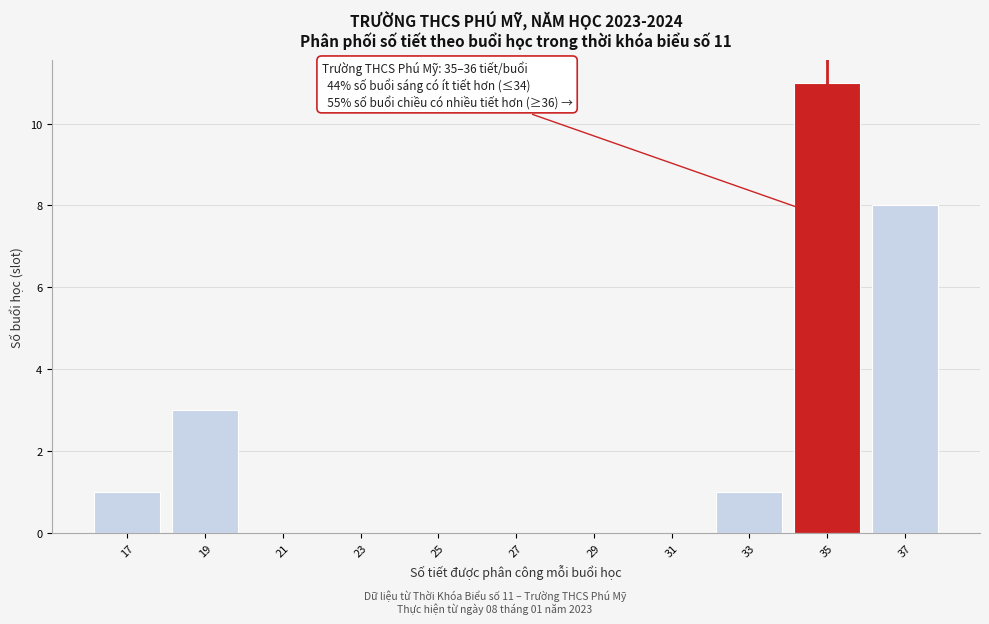

Which range on the x-axis has the tallest bar?

34 to 36